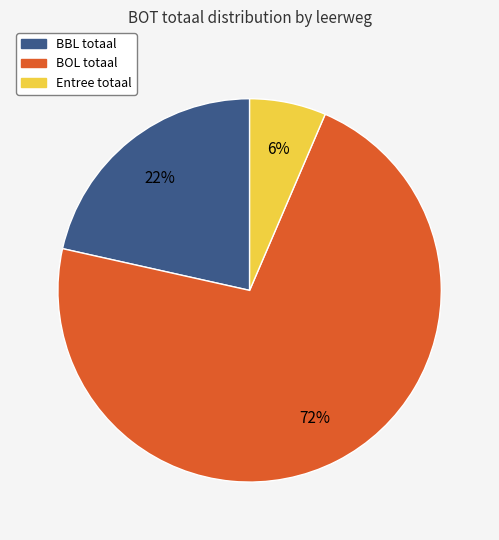

How many slices are in this pie chart?

3